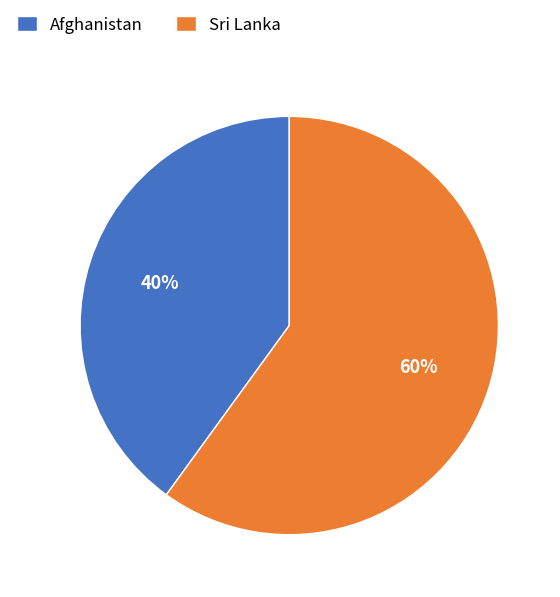

Which slice represents more than half of the pie?

Sri Lanka